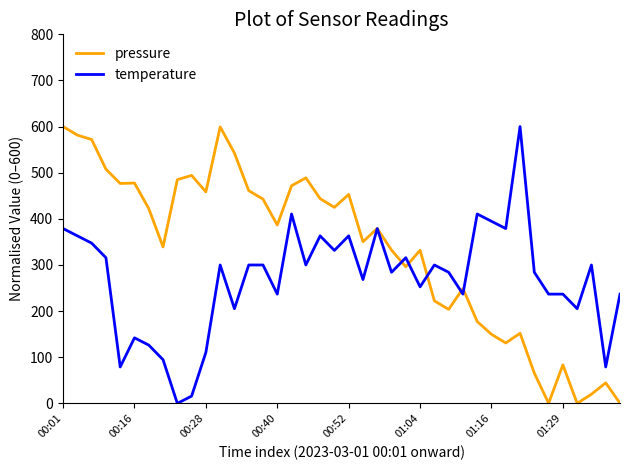

What is the greatest value displayed?

600.0